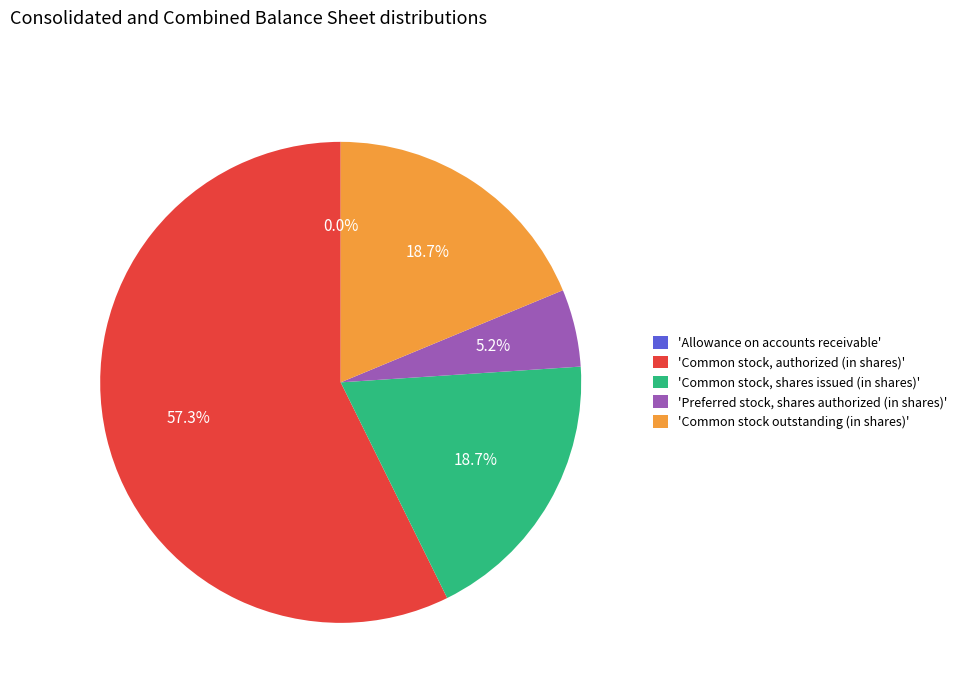

Does 'Common stock, authorized (in shares)' account for over 50% of the chart?

Yes